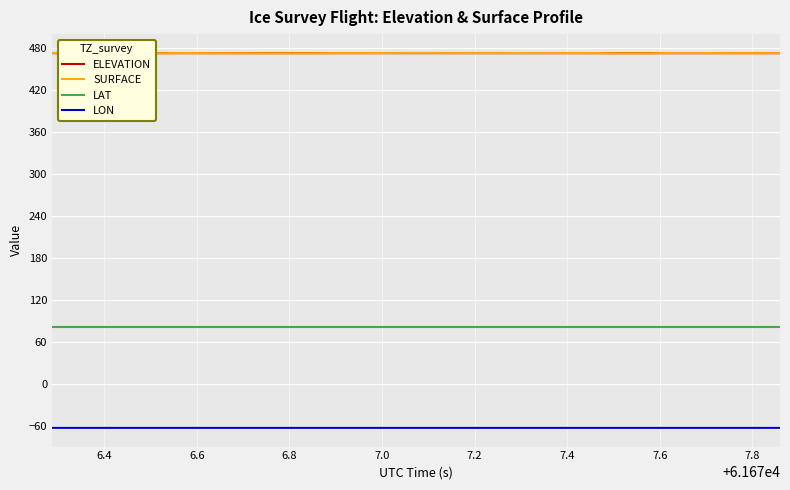

True or false: ELEVATION and LAT intersect in this chart.

False